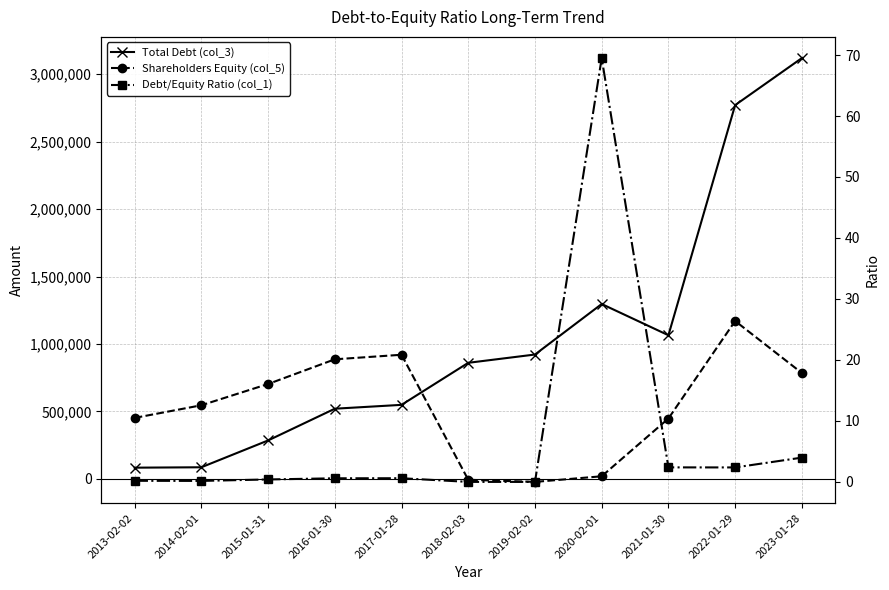

What is the sum of all Debt/Equity Ratio (col_1) values?

80.2